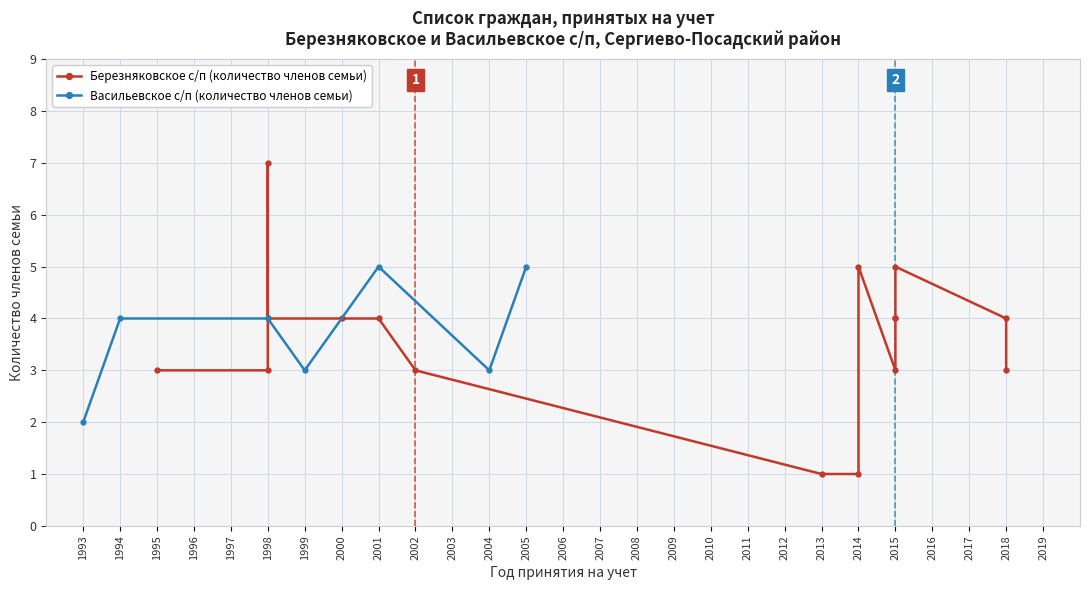

What is the value of the Васильевское с/п (количество членов семьи) point at the 1st from the left?

2